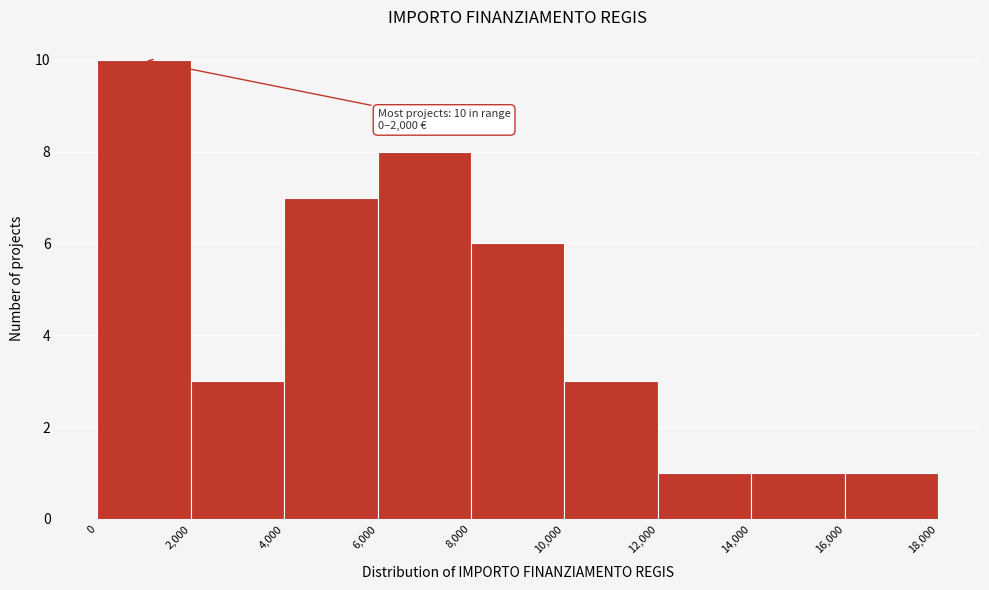

Over which range of the x-axis is the bar tallest?

0 to 2,000